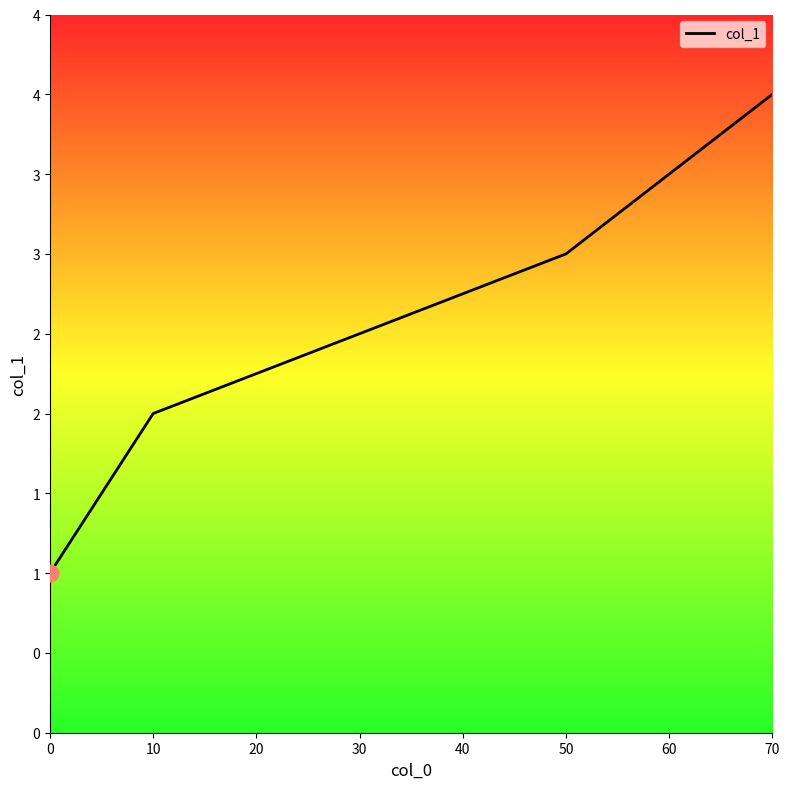

Does the chart have visible grid lines?

No